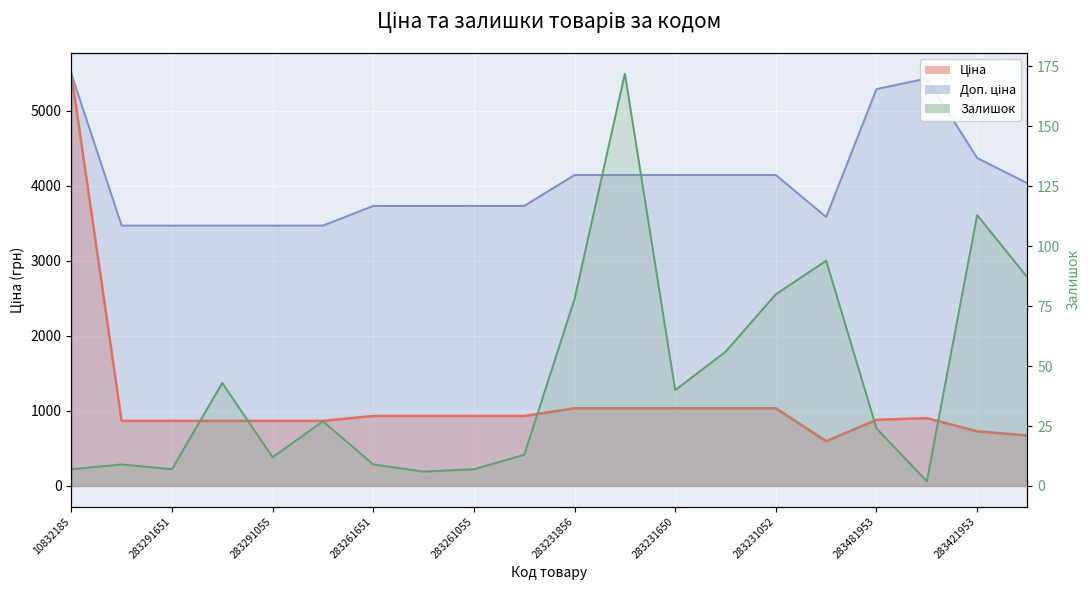

What is the difference between the maximum and minimum values in the Залишок series?

170.0